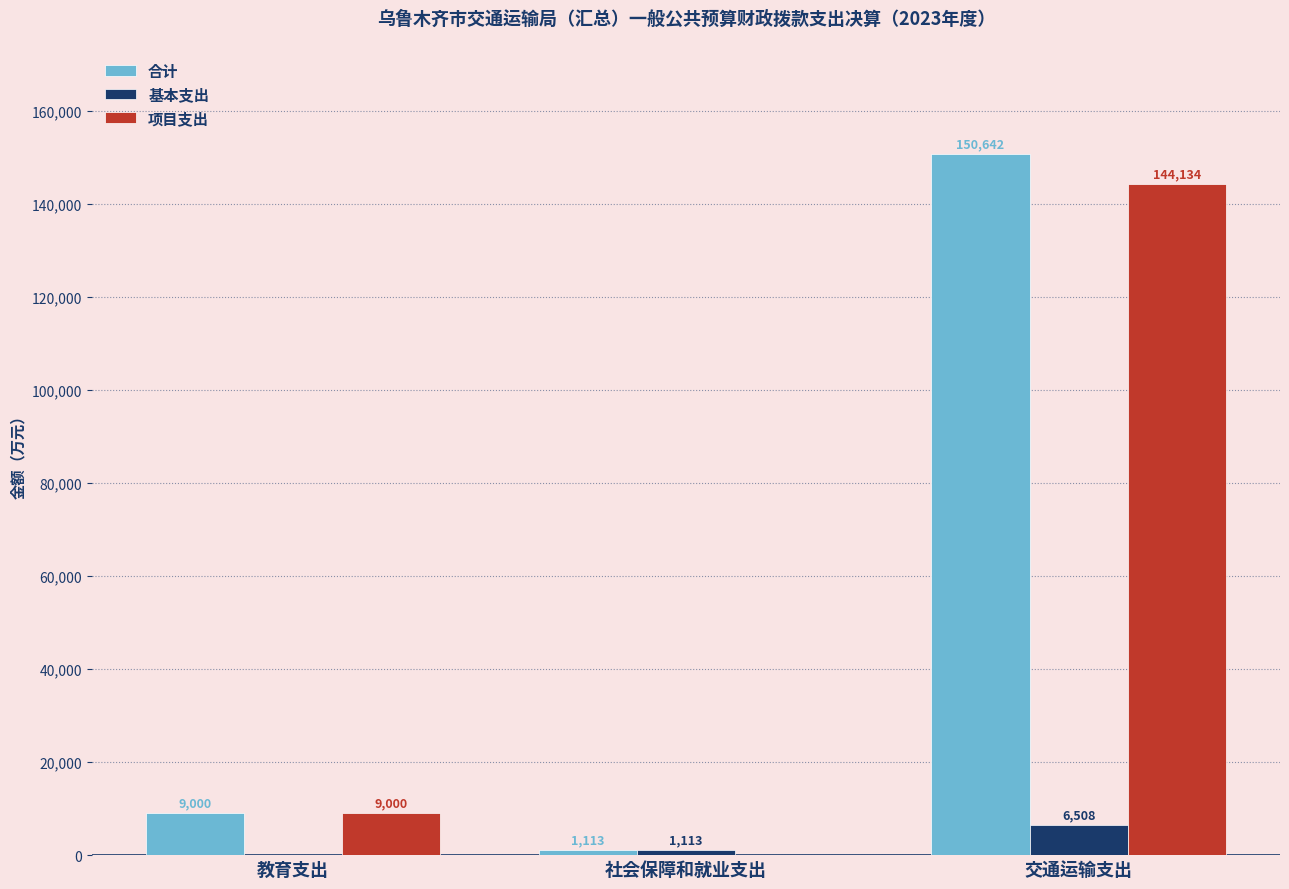

What are all the series names shown in the legend?

合计, 基本支出, 项目支出